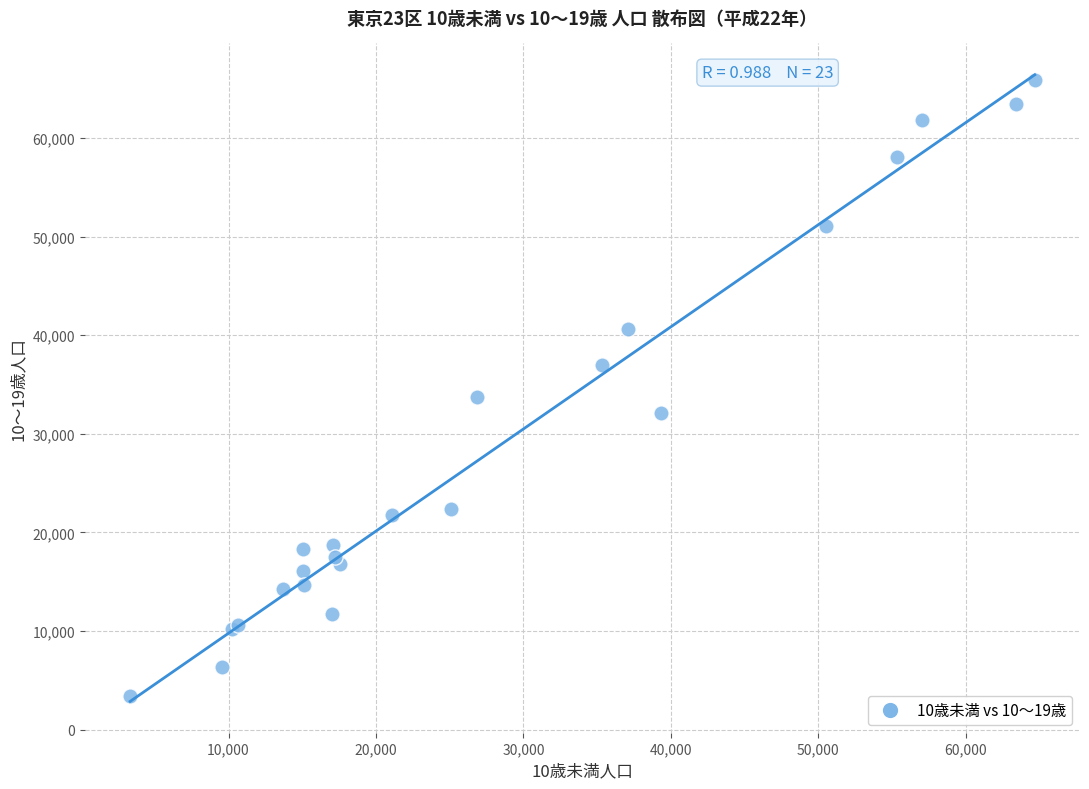

What Y value in the scatter plot is closest to 34671?

33713